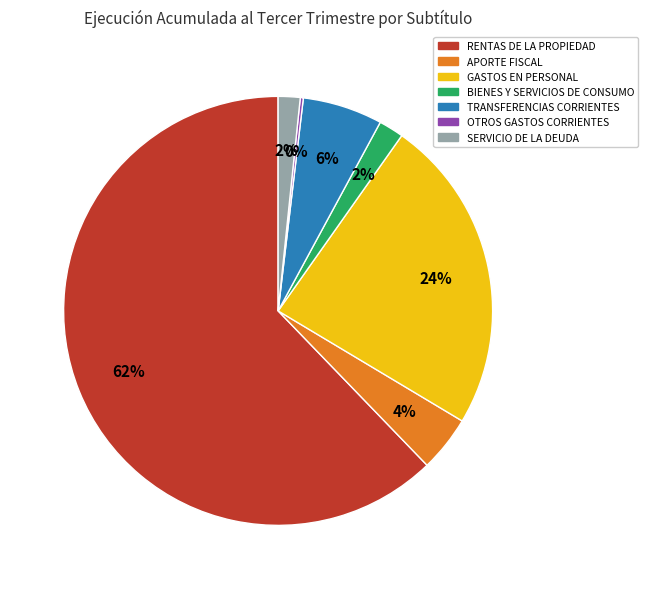

Do RENTAS DE LA PROPIEDAD and GASTOS EN PERSONAL together represent more than half of the pie?

Yes